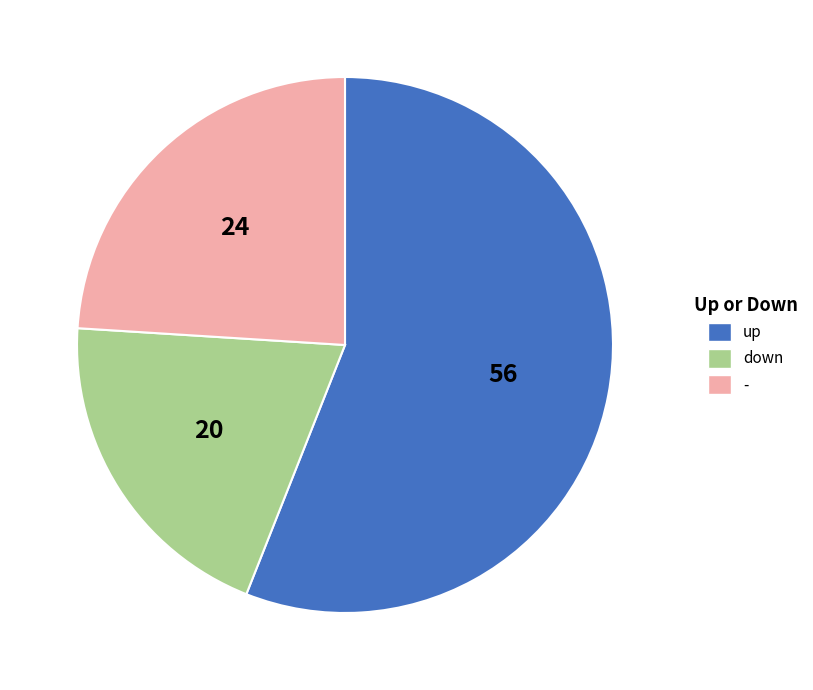

Count the number of slices in the pie.

3